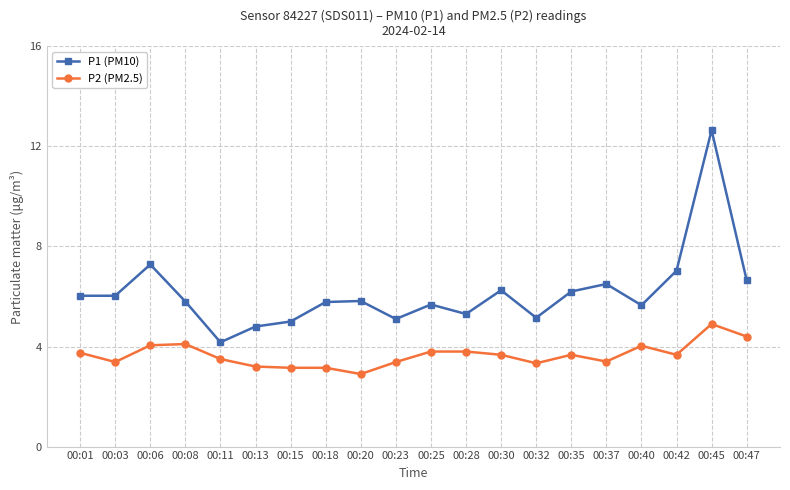

What is the total value across all series at 00:03?

9.4